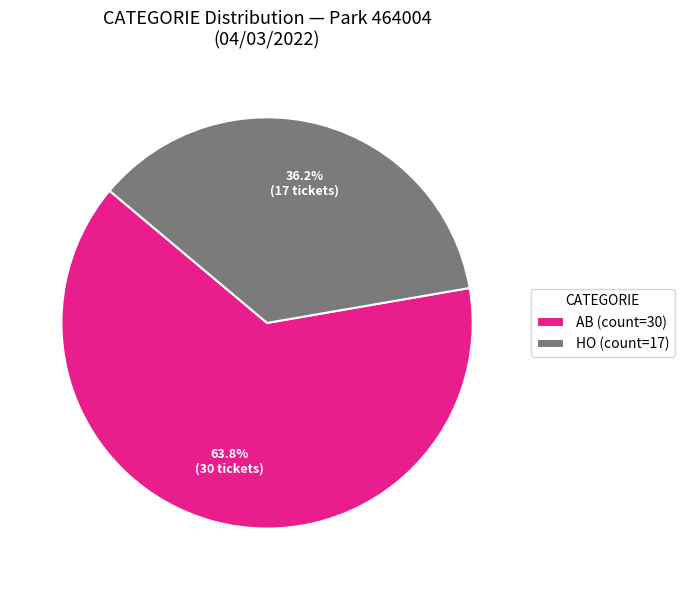

To the nearest percent, what is the difference between the HO and AB slice percentages?

28%